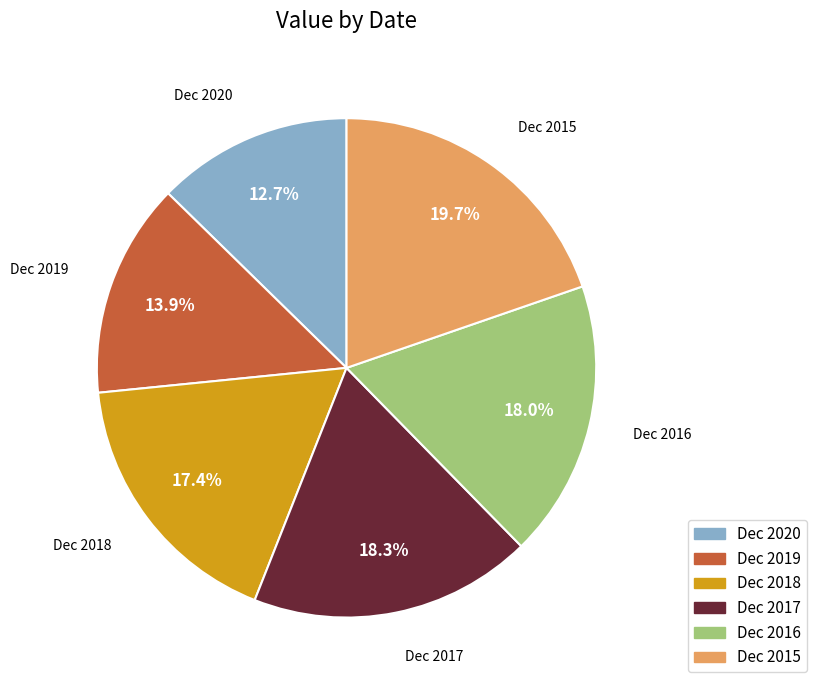

To the nearest percent, what is the difference between the largest and smallest slice percentages?

7%